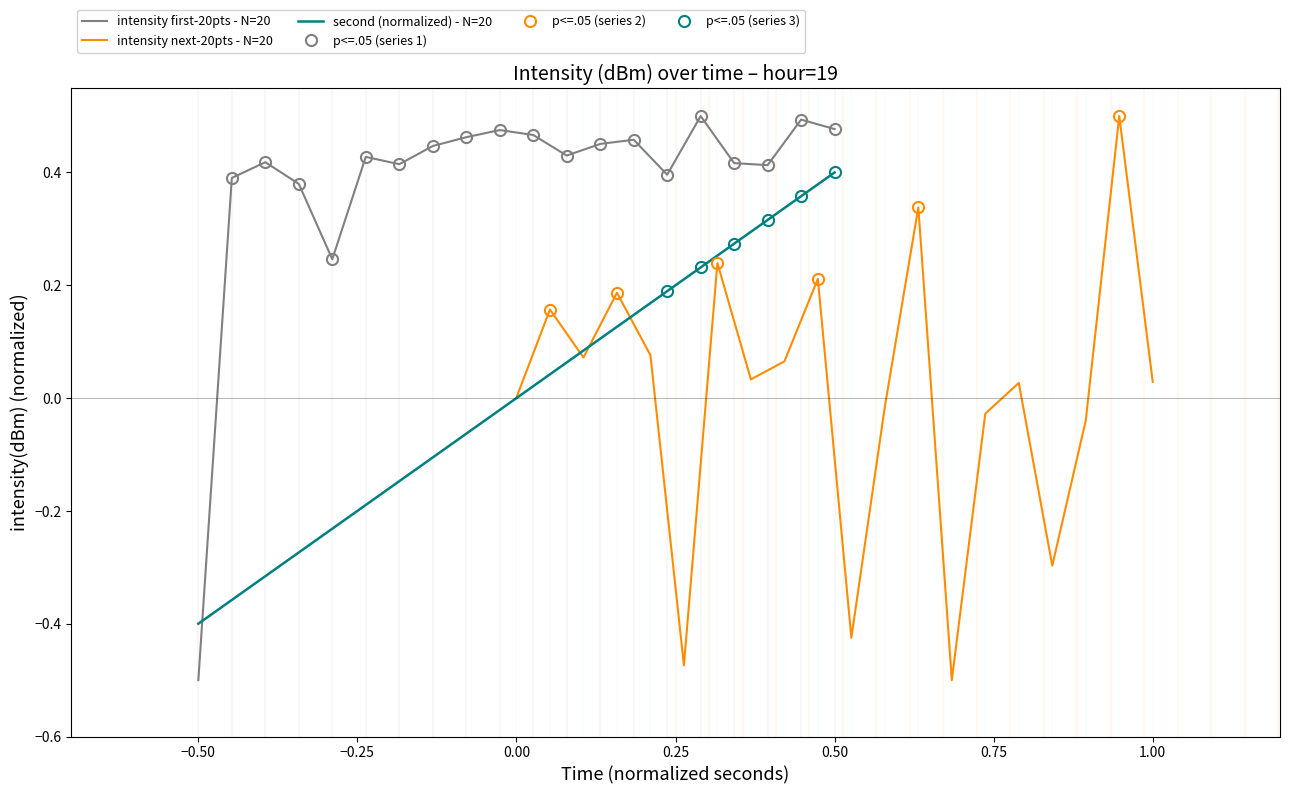

How many categories are shown in the chart?

20